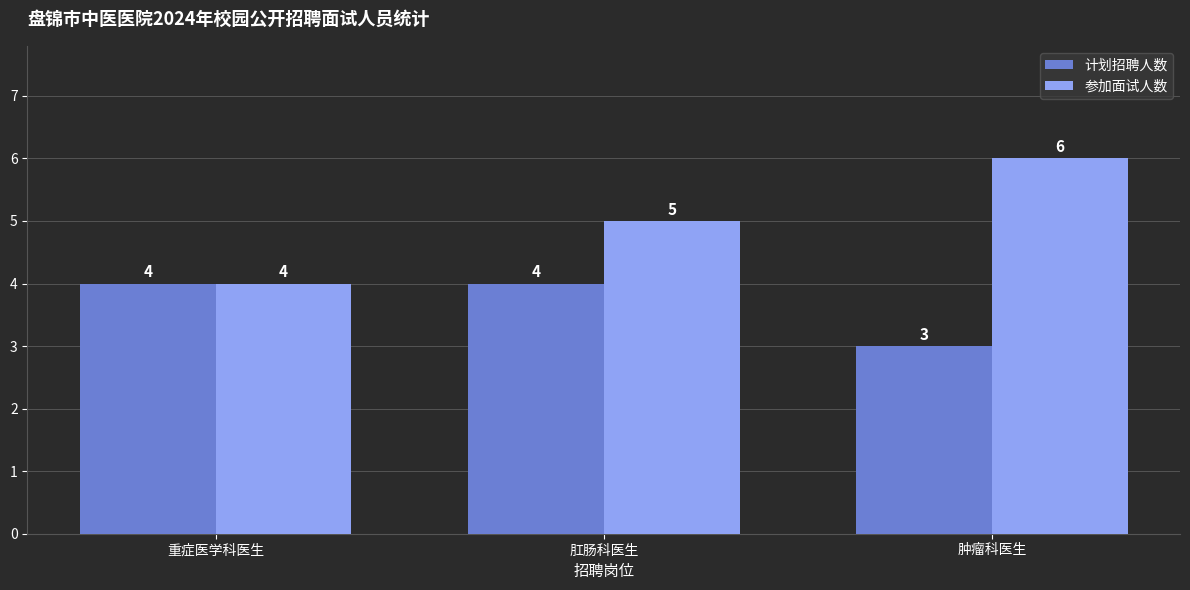

What is the difference between the 计划招聘人数 values at 肿瘤科医生 and 肛肠科医生?

1